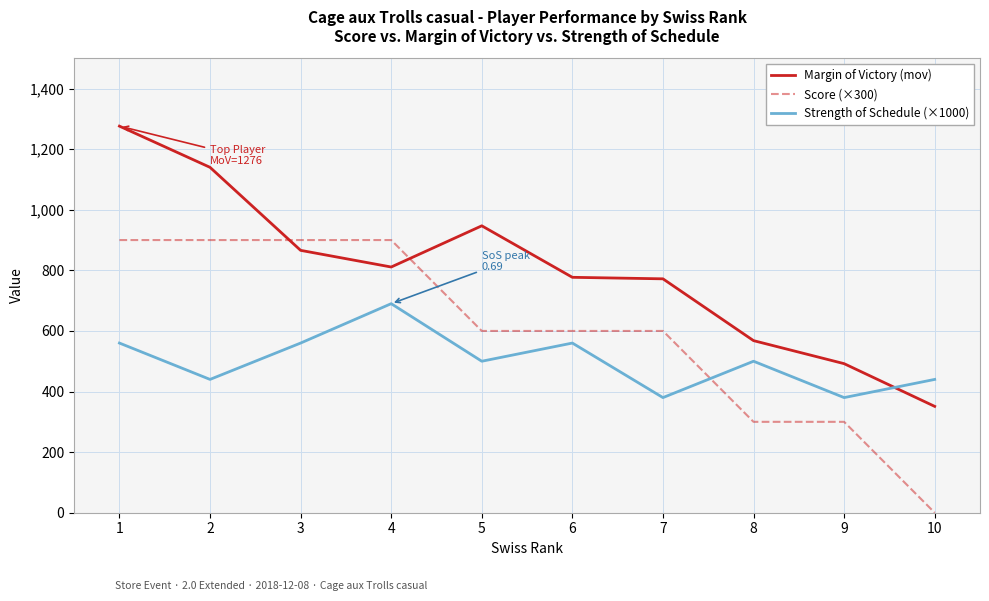

At which category does Strength of Schedule (×1000) reach its first local valley?

2